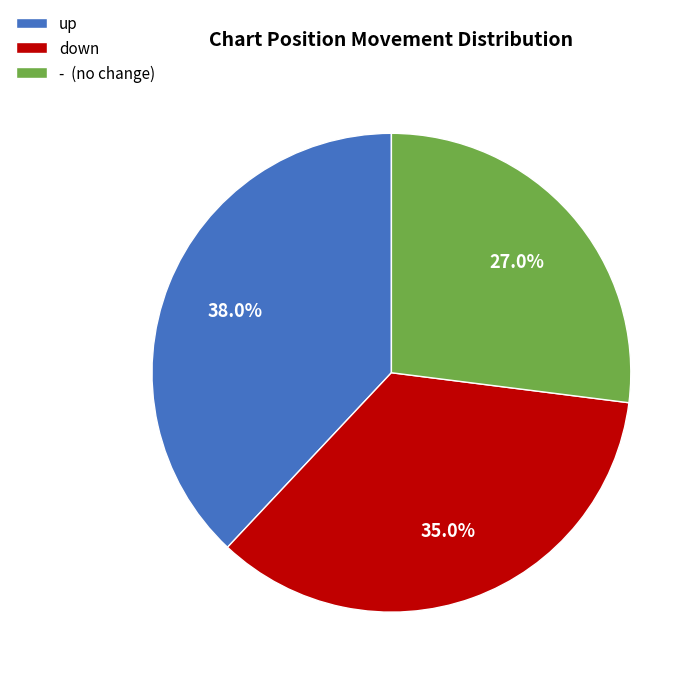

Which has a higher value, up or down?

up